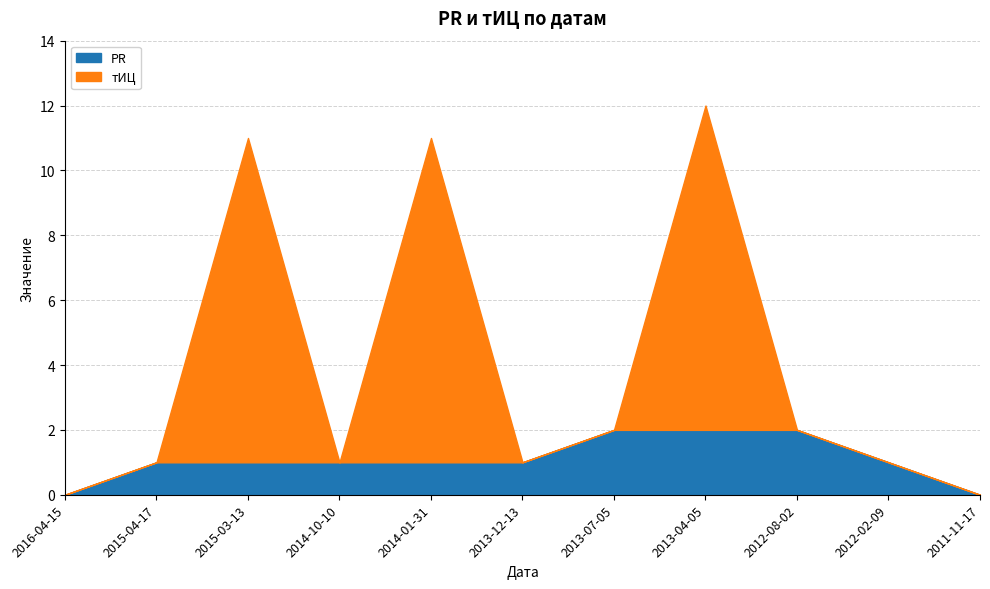

Reading right to left, transcribe all the data shown in this chart.

PR: 2011-11-17=0	2012-02-09=1	2012-08-02=2	2013-04-05=2	2013-07-05=2	2013-12-13=1	2014-01-31=1	2014-10-10=1	2015-03-13=1	2015-04-17=1	2016-04-15=0
тИЦ: 2011-11-17=0	2012-02-09=1	2012-08-02=2	2013-04-05=12	2013-07-05=2	2013-12-13=1	2014-01-31=11	2014-10-10=1	2015-03-13=11	2015-04-17=1	2016-04-15=0